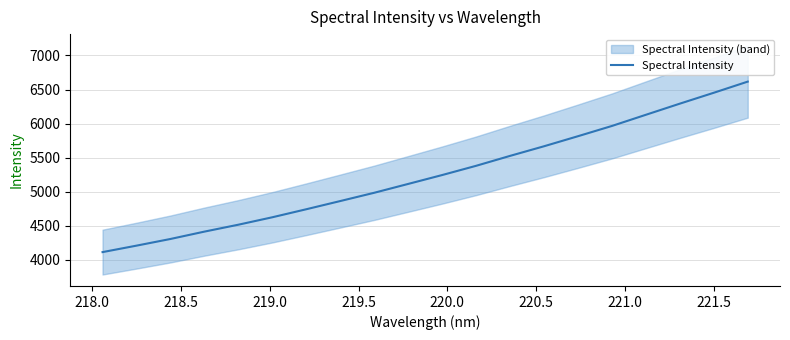

True or false: the data shows 8783.8 at 17.

False